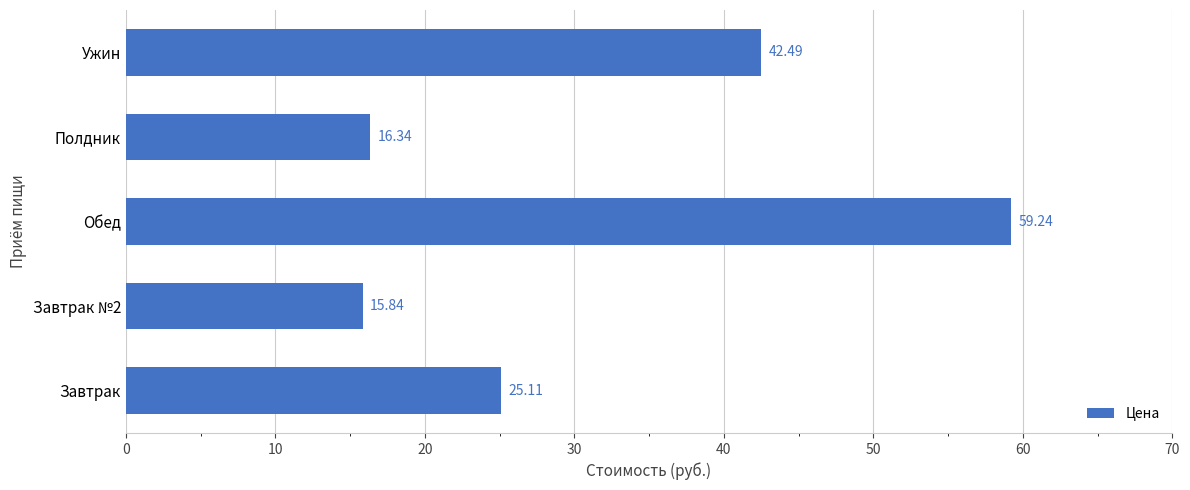

Between Ужин and Полдник, which is larger?

Ужин